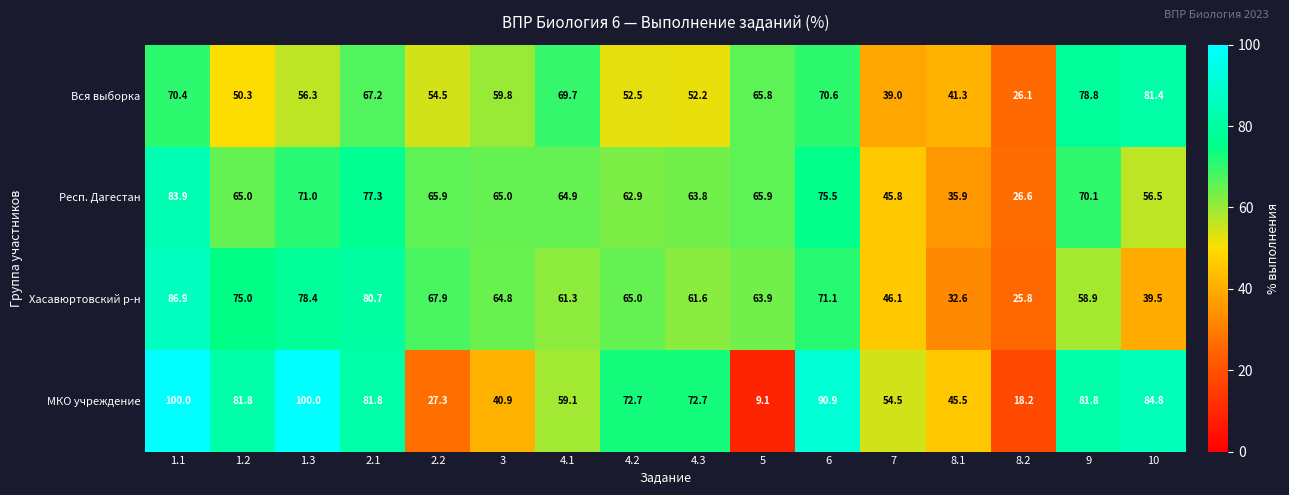

The value of Респ. Дагестан at 1.3 is 35.8. True or false?

False